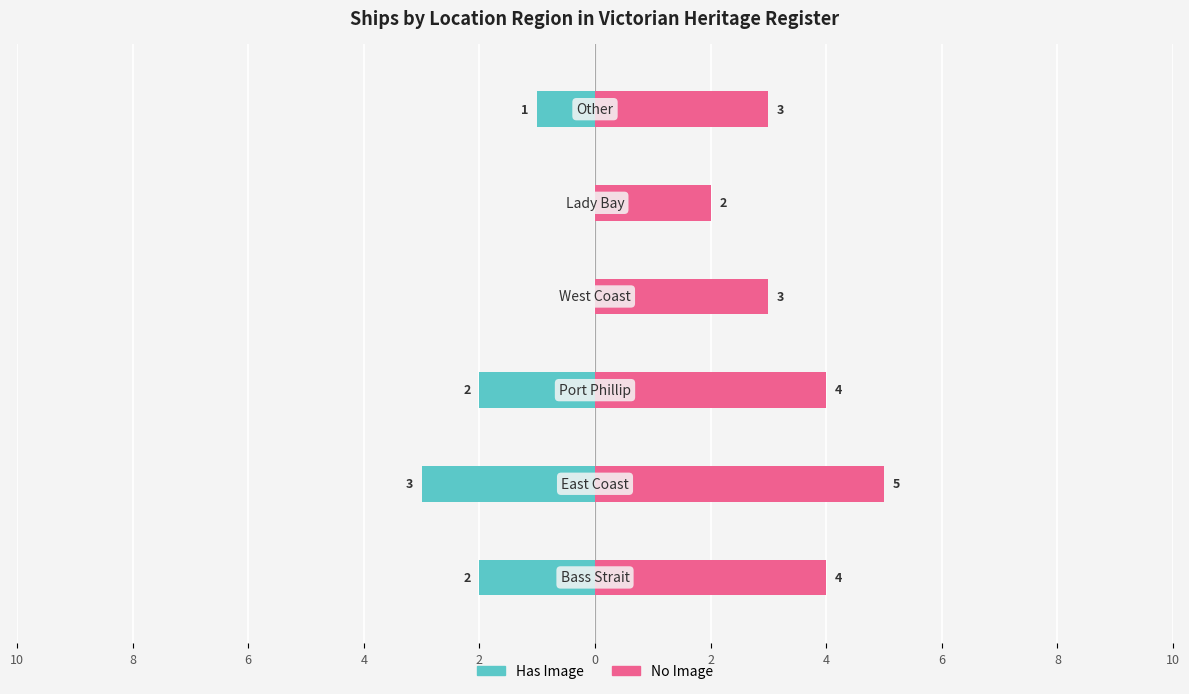

Which series has the largest total across all categories?

No Image